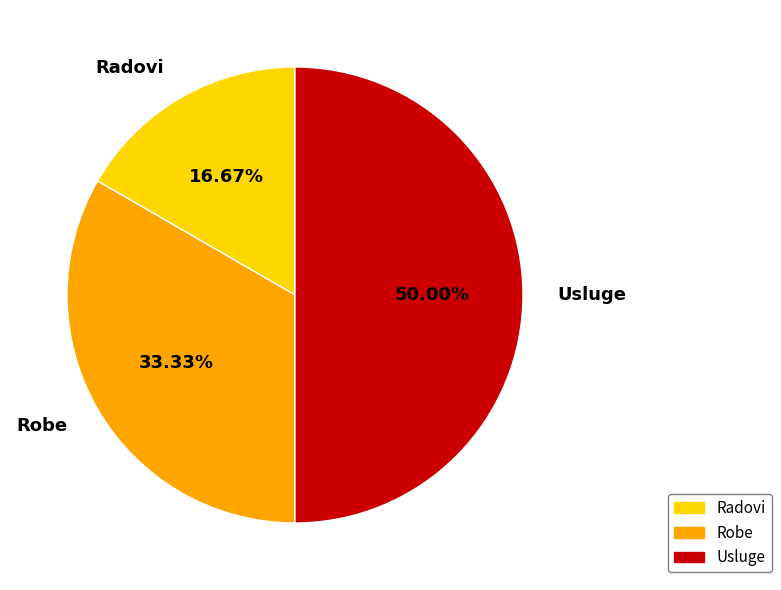

What percentage is the Usluge slice, to the nearest percent?

50%